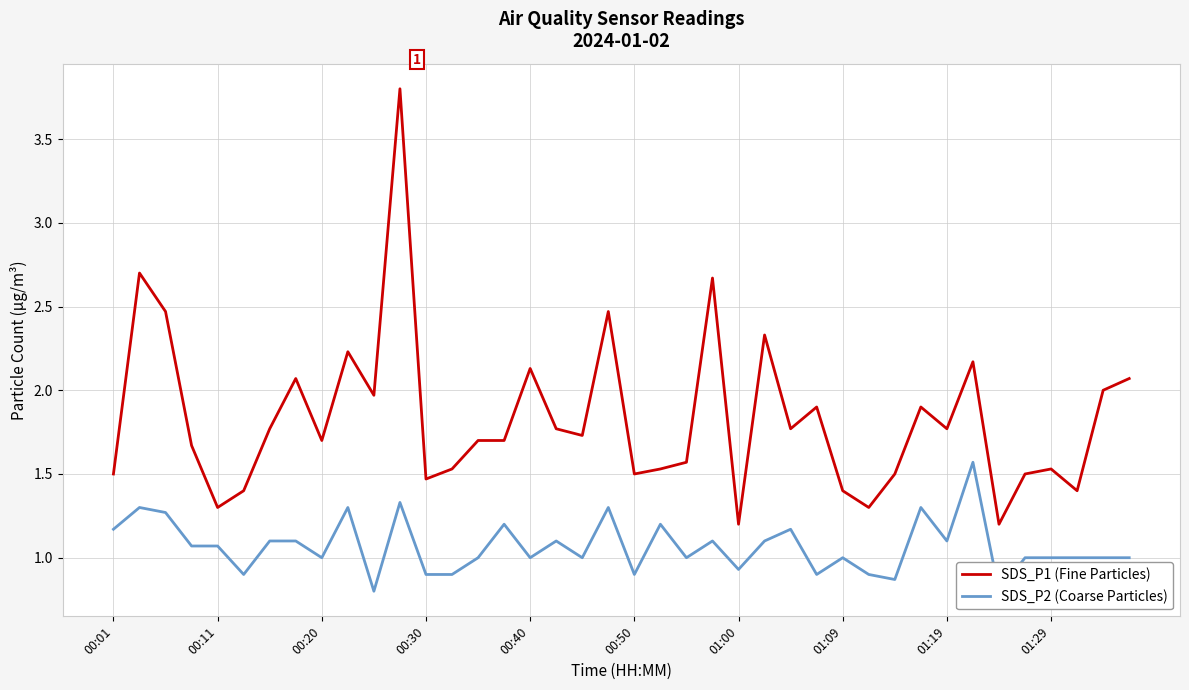

Which series has the widest spread of values?

SDS_P1 (Fine Particles)